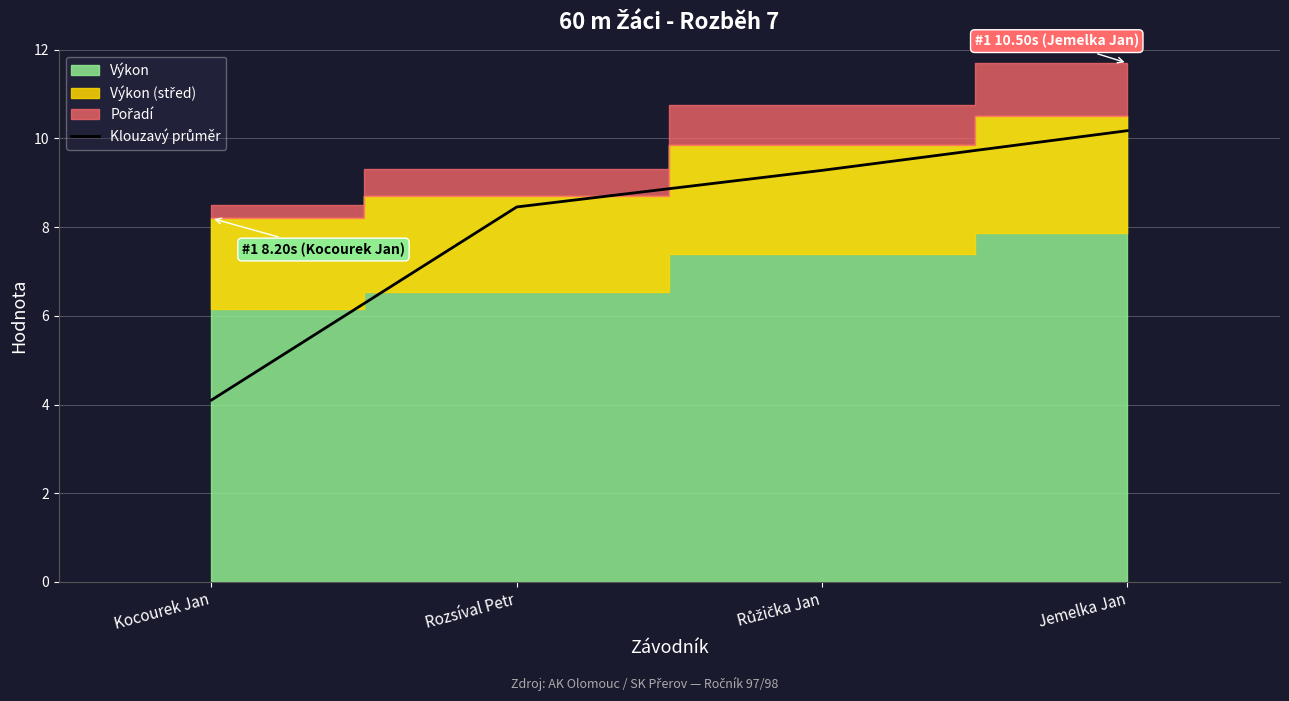

What is the smallest value displayed?

4.1